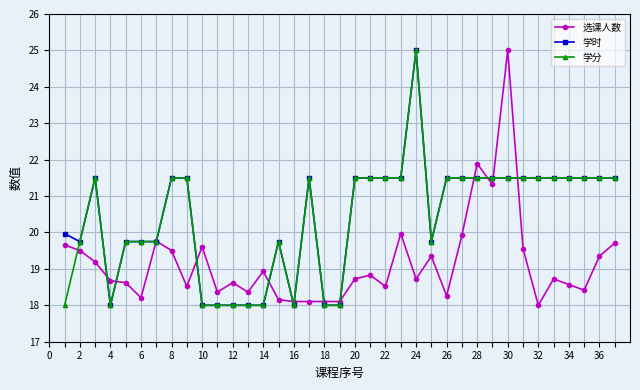

At how many categories does at least one series exceed 21?

21